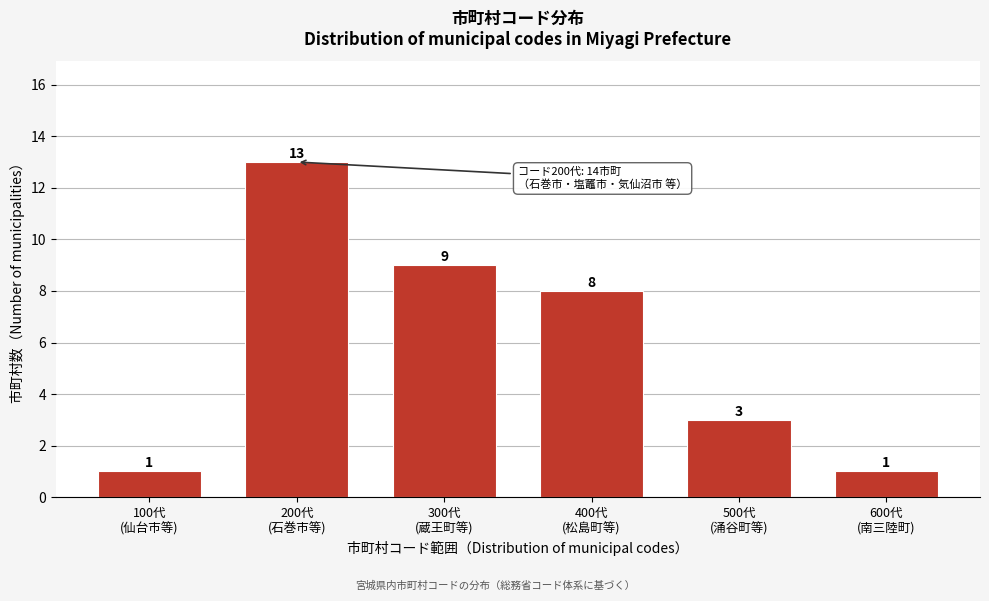

Reading left to right, transcribe all the data shown in this chart.

1	13	9	8	3	1